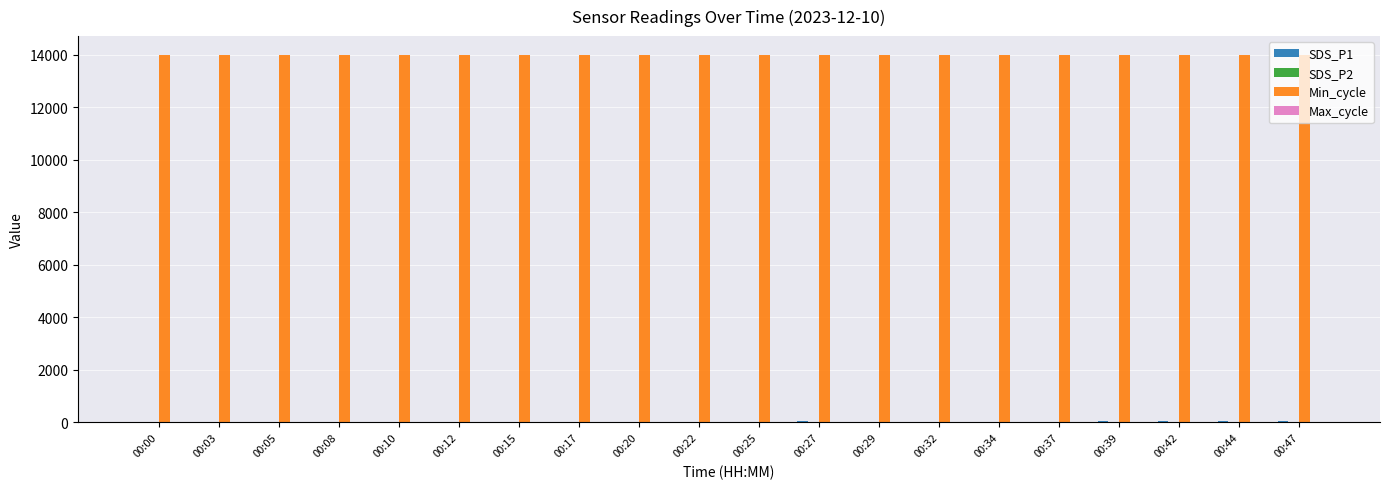

The value of Min_cycle at 00:03 is 14000.0. True or false?

True